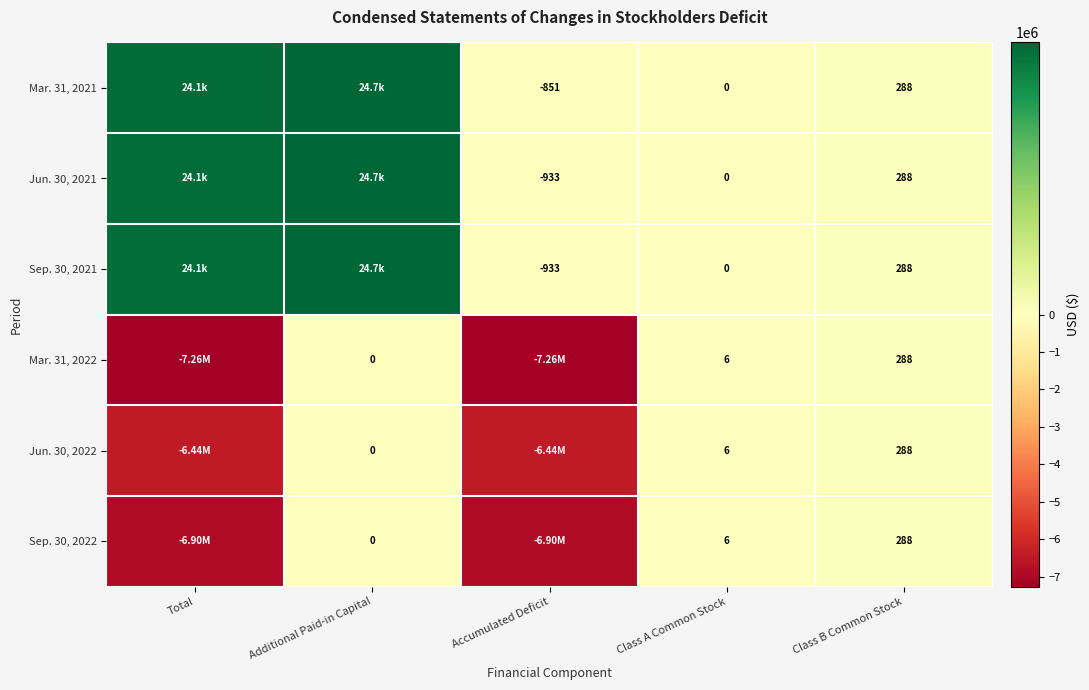

What is the difference between the Sep. 30, 2022 values at Class A Common Stock and Additional Paid-in Capital?

6